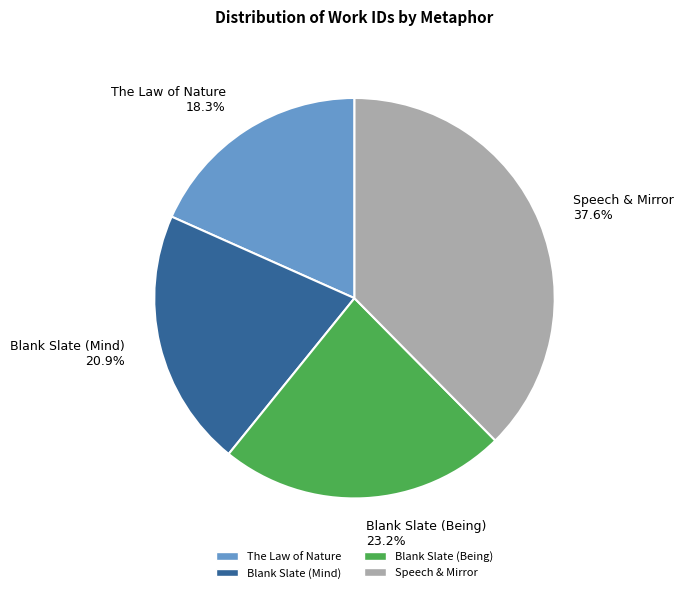

To the nearest percent, what is the combined percentage of Speech & Mirror and Blank Slate (Mind)?

58%